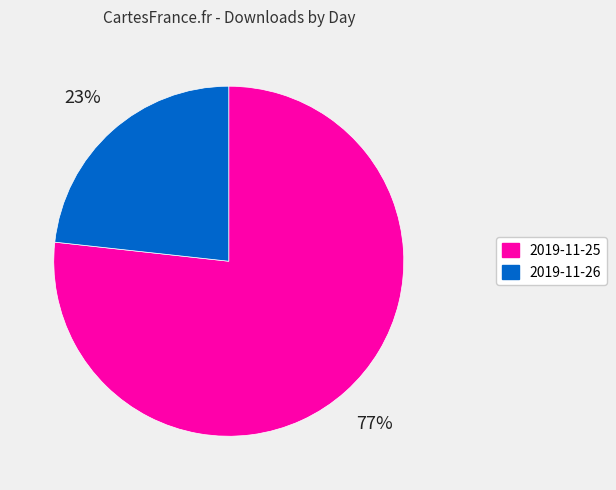

Is it true that 2019-11-25 is 77% of the pie?

True